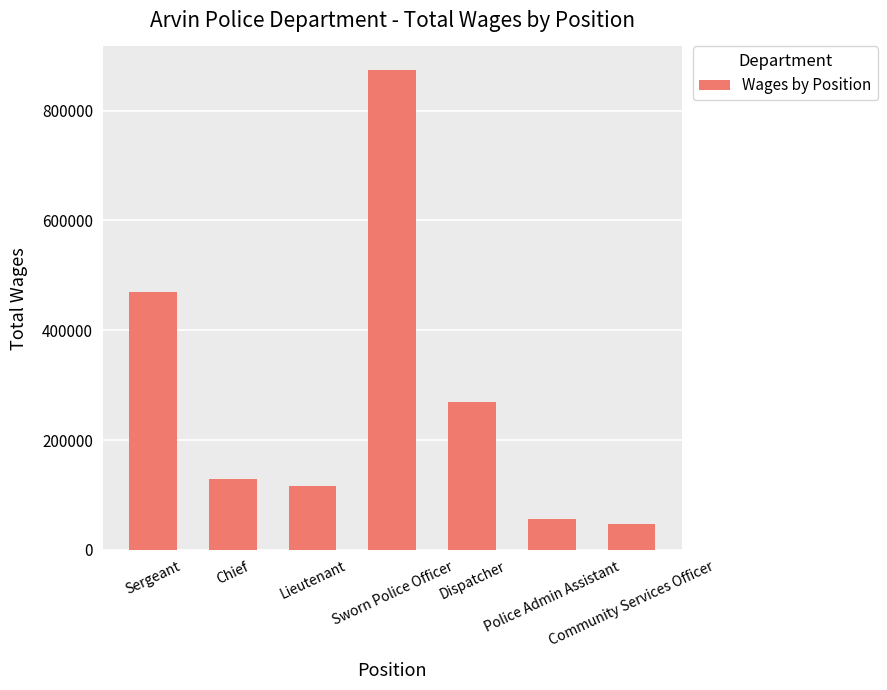

What is the value of the 5th bar from the left?

269127